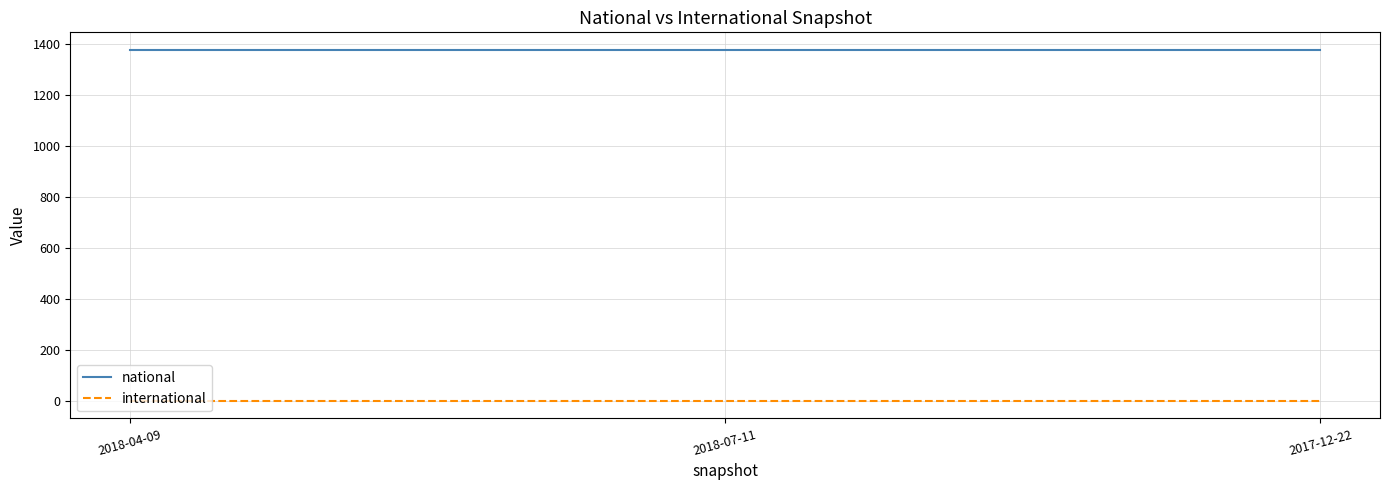

What is the maximum value shown in the chart?

1378